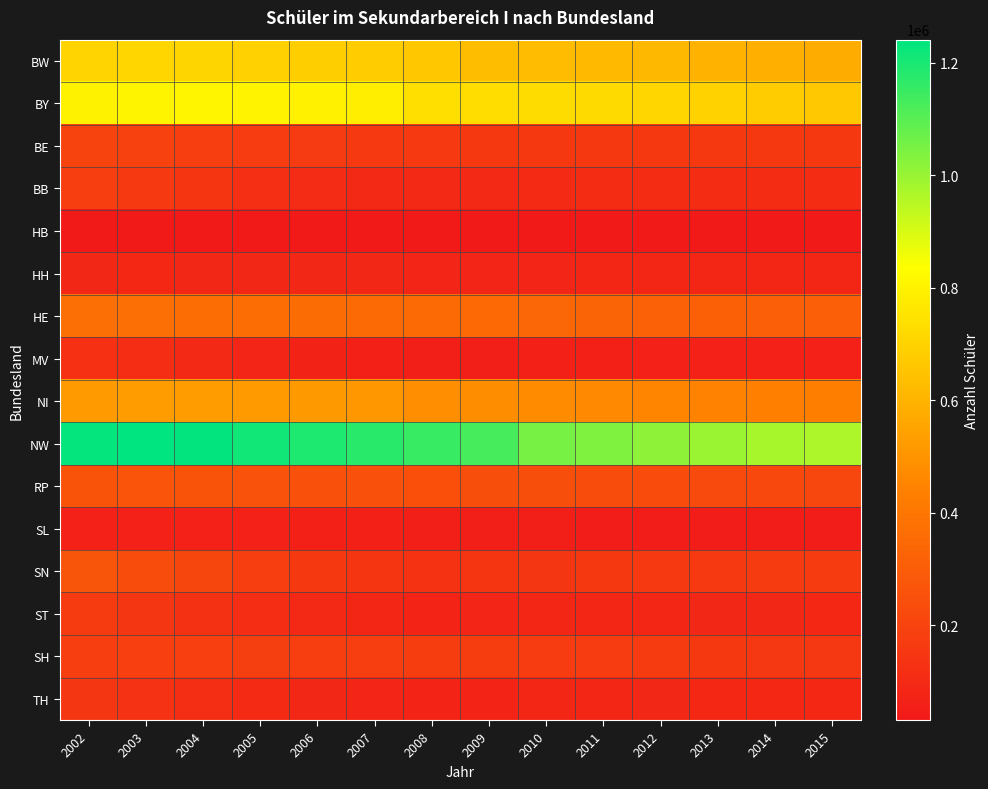

What is the difference between the highest and lowest values at 2007?

1138341